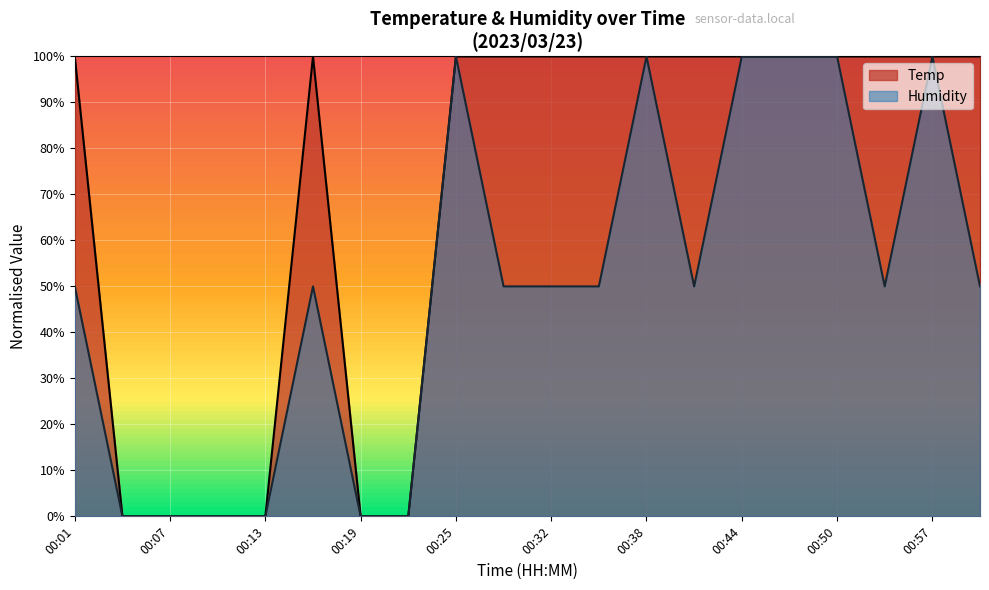

What is the sum of all Temp values?

14.0